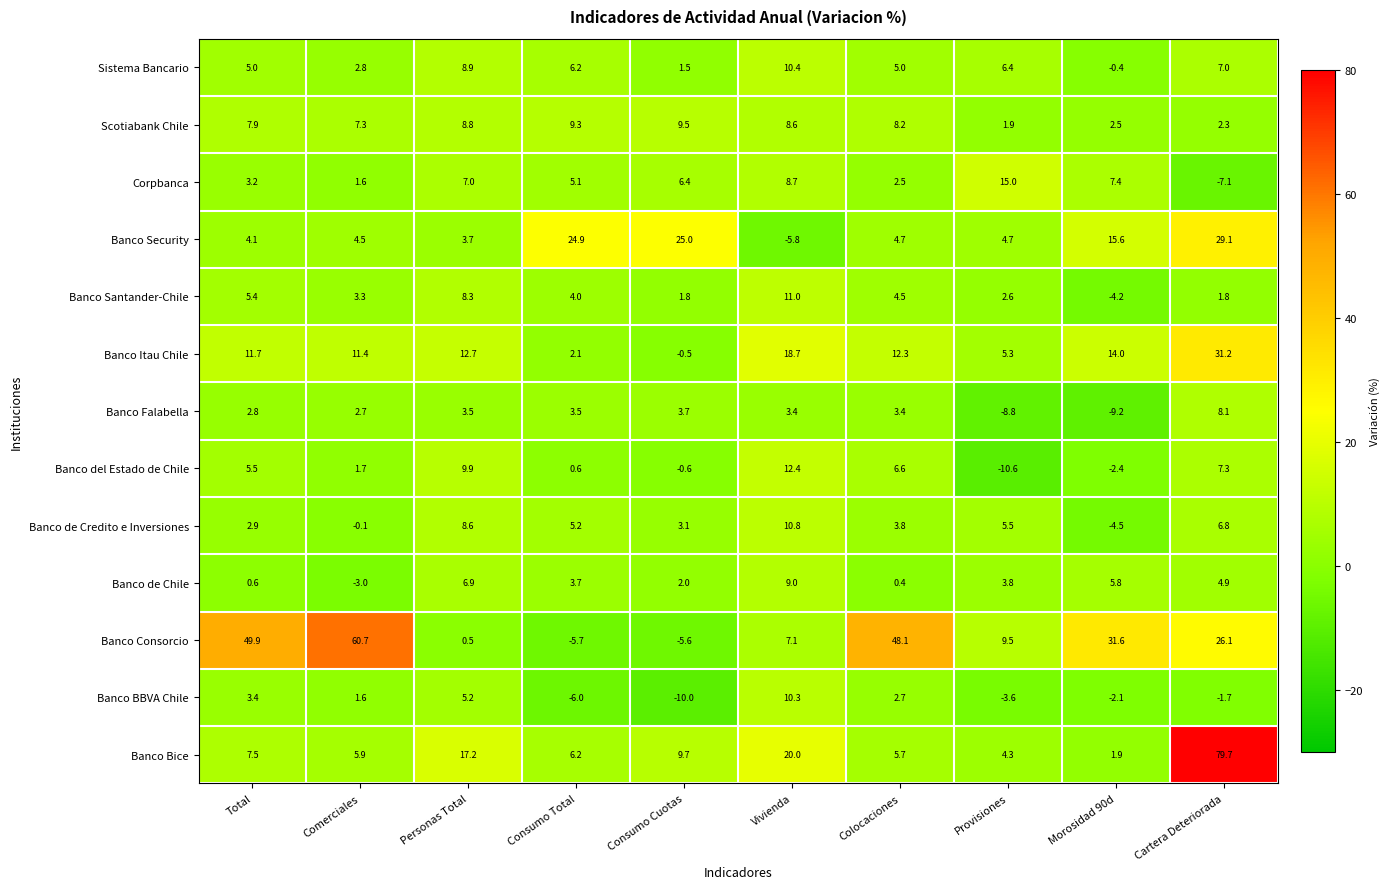

Which category has the lowest value in the Banco Security series?

Vivienda